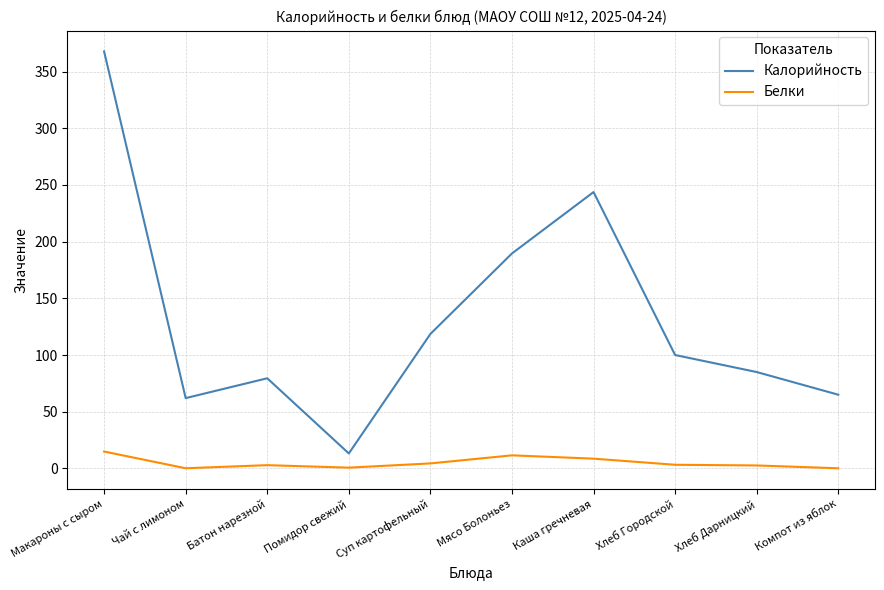

What is the total value across all series at Мясо Болоньез?

201.1